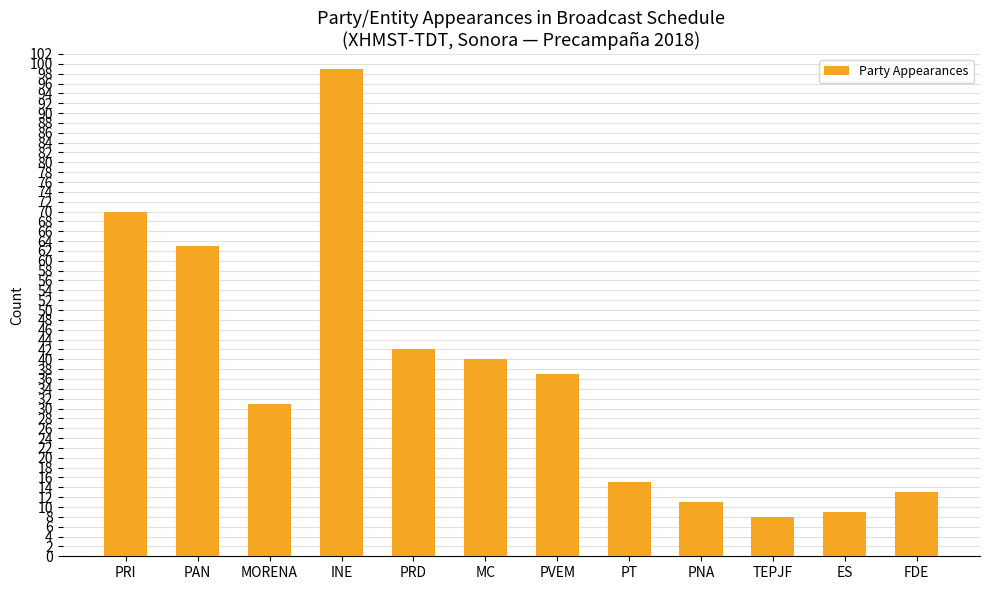

Where does the data first go above 37?

PRI